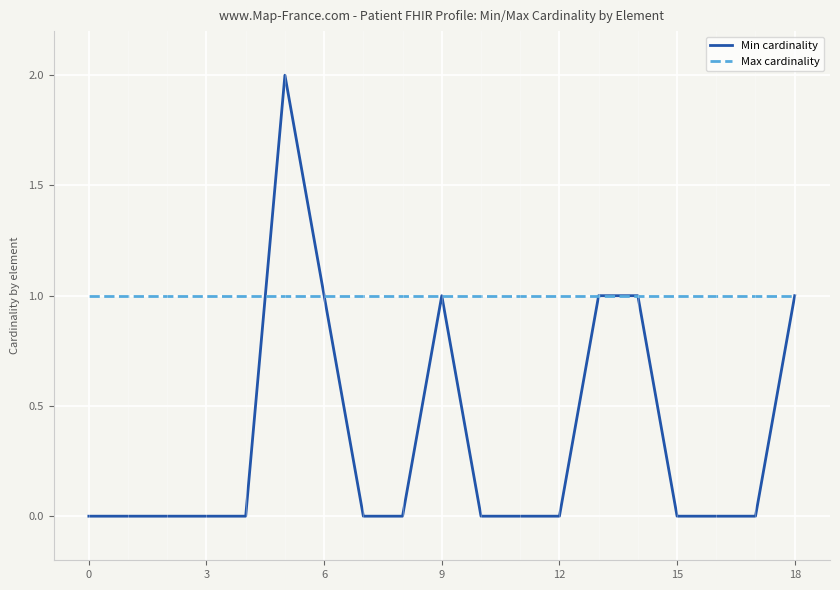

Which series has the widest spread of values?

Min cardinality